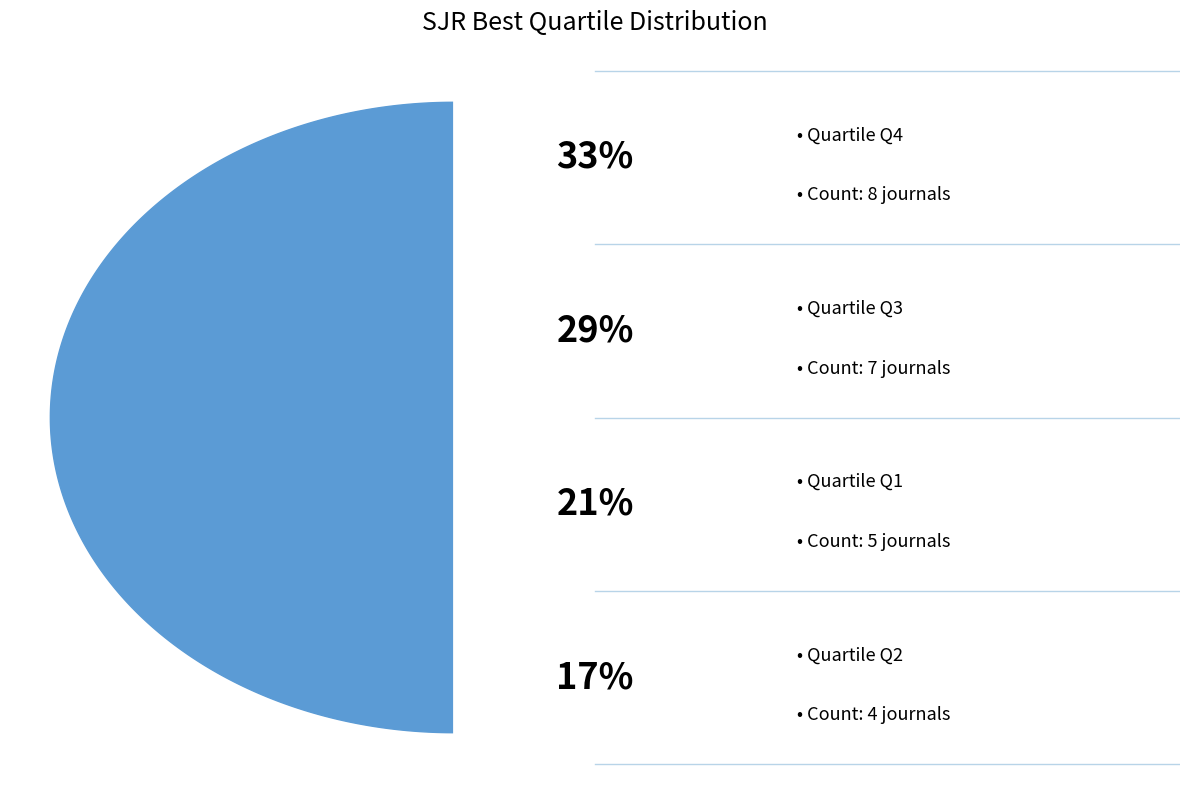

Approximately how many times larger is the value at Q2 compared to Q4?

0.5